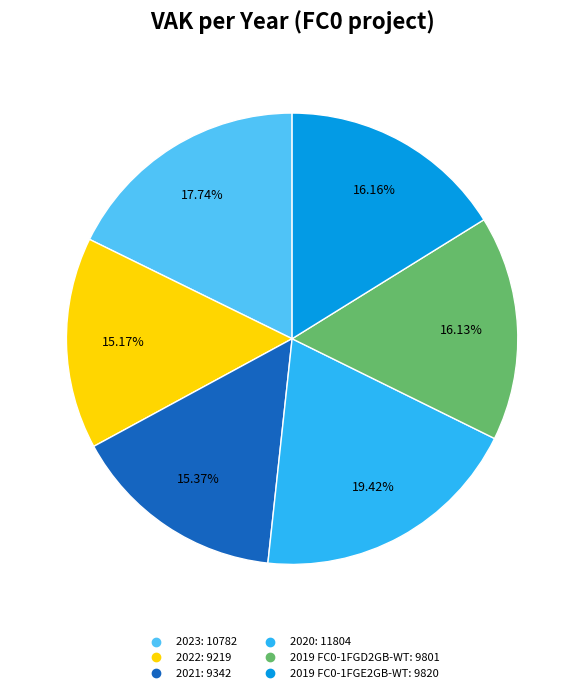

Count the number of slices in the pie.

6